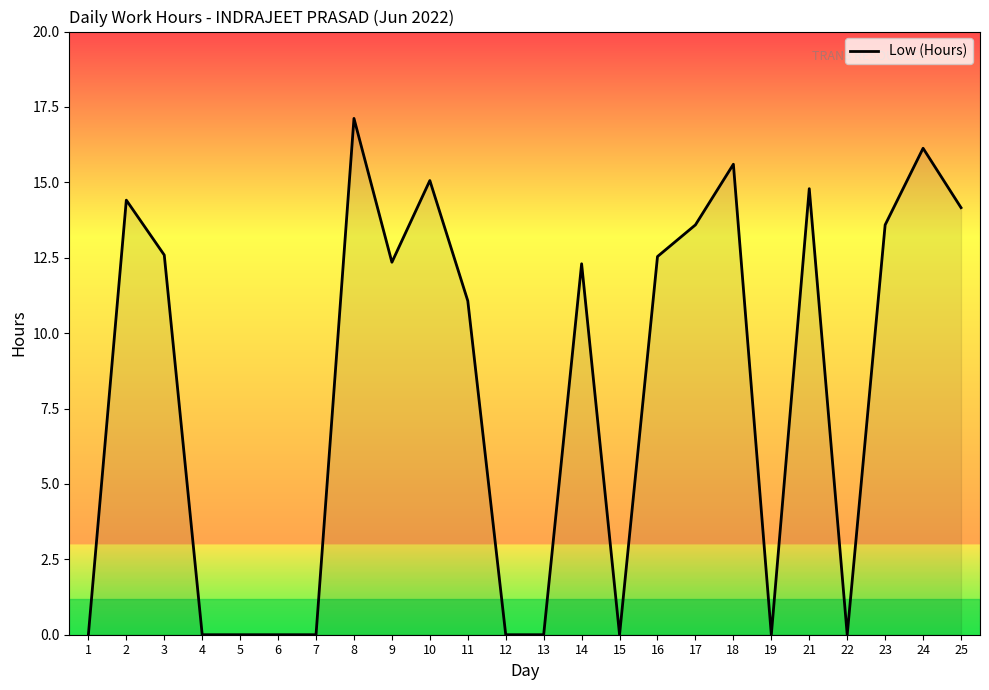

What is the change in value from 11 to 14?

+1.2